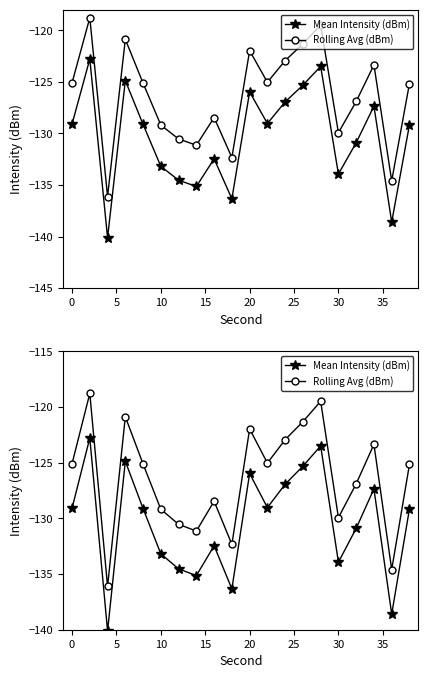

True or false: Rolling Avg (dBm) and Mean Intensity (dBm) intersect in this chart.

False